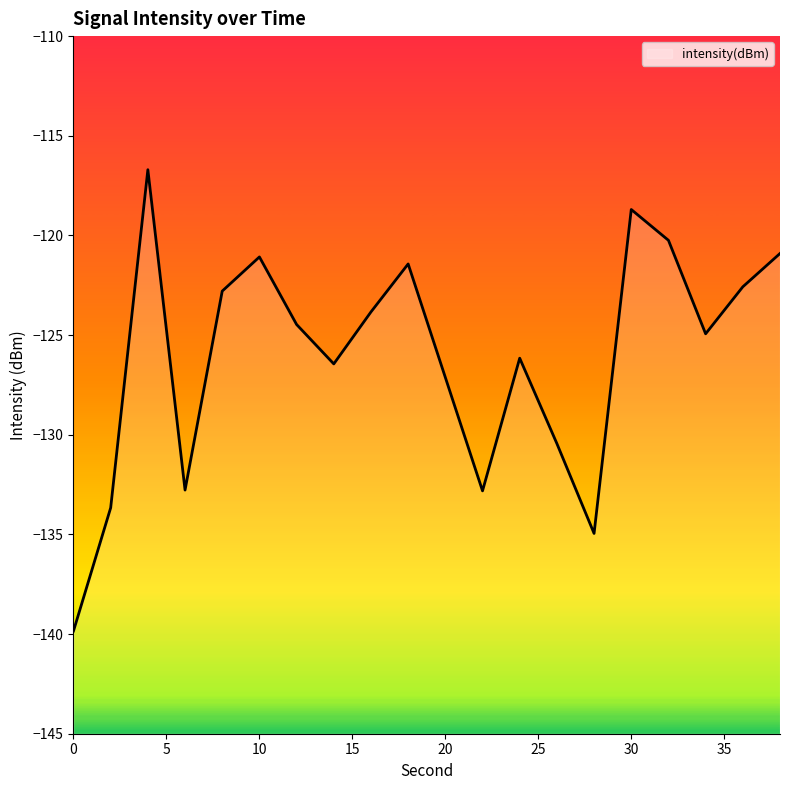

Which has a higher value, 14 or 12?

12